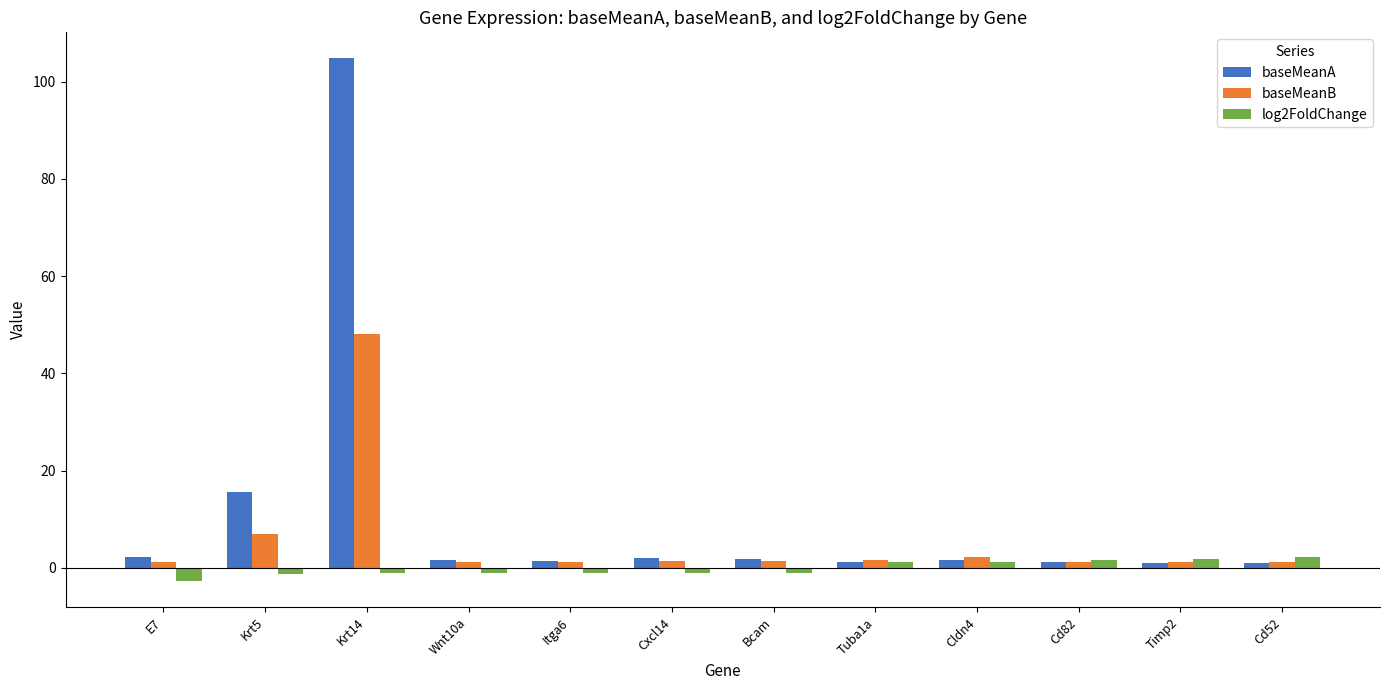

Which category has the lowest value in the log2FoldChange series?

E7